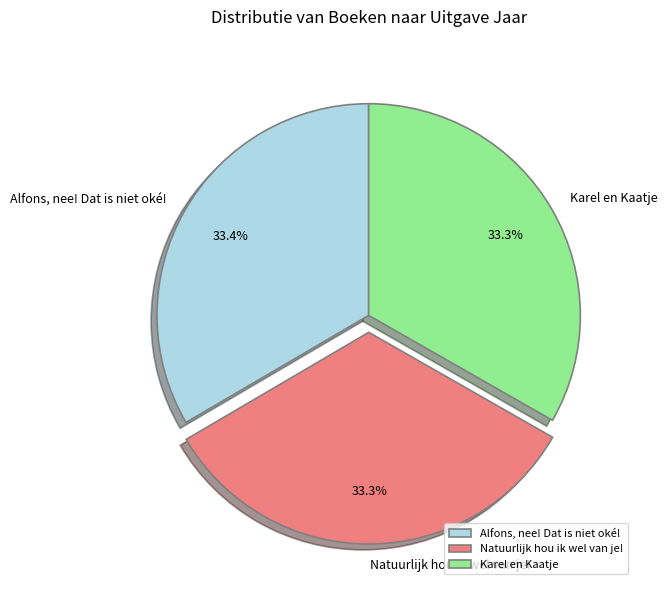

The Karel en Kaatje slice represents 39% of the pie. True or false?

False